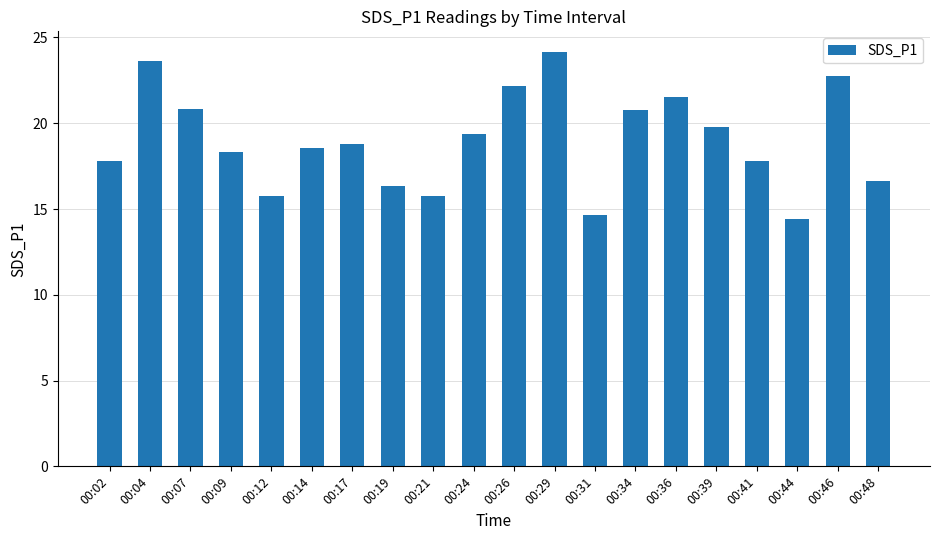

What is the minimum value shown in the chart?

14.4